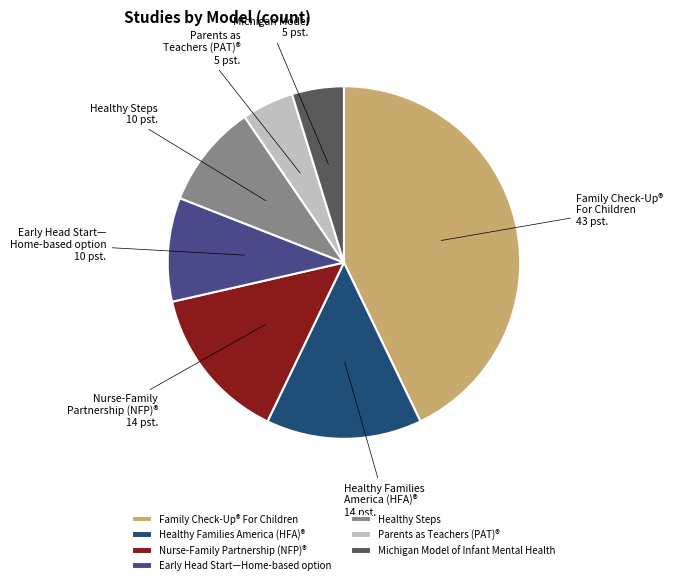

What is the largest slice in the pie chart?

Family Check-Up® For Children